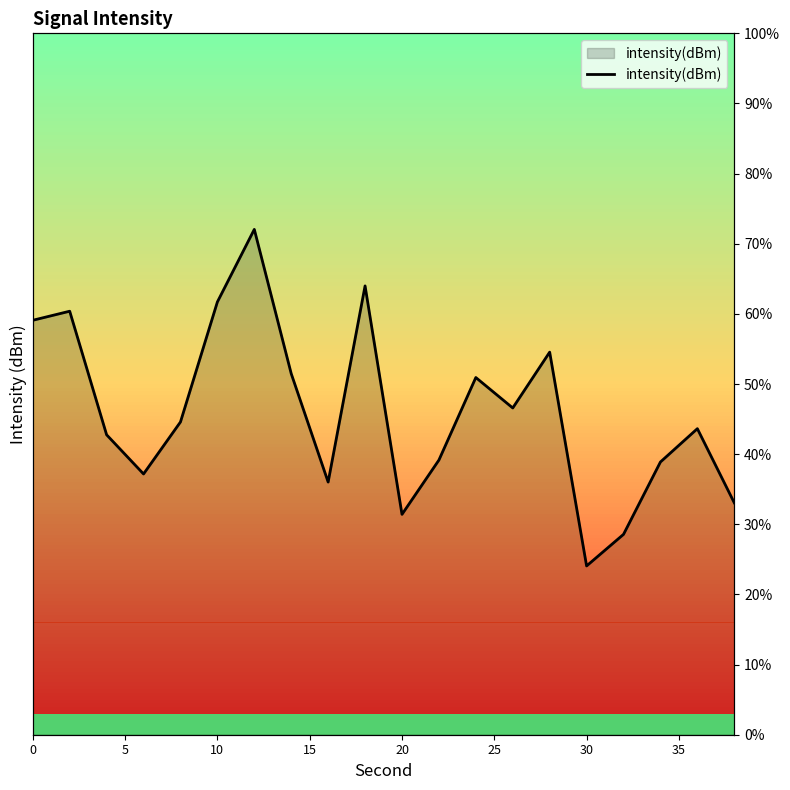

How many values exceed 44?

10